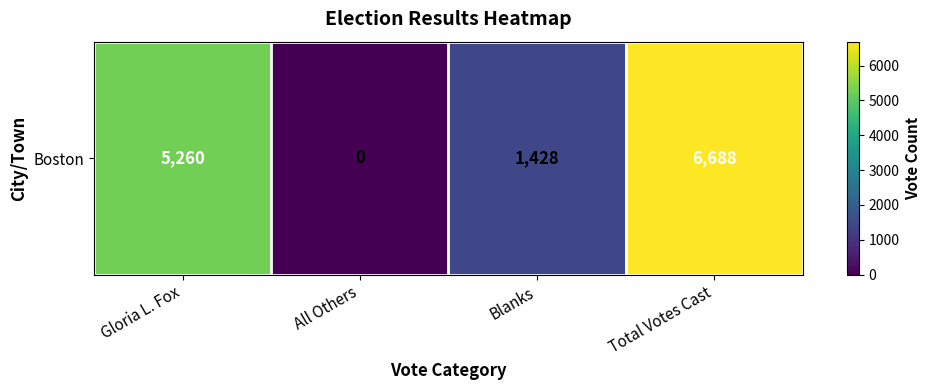

What is the ratio of the value at Blanks to the value at Gloria L. Fox?

0.3